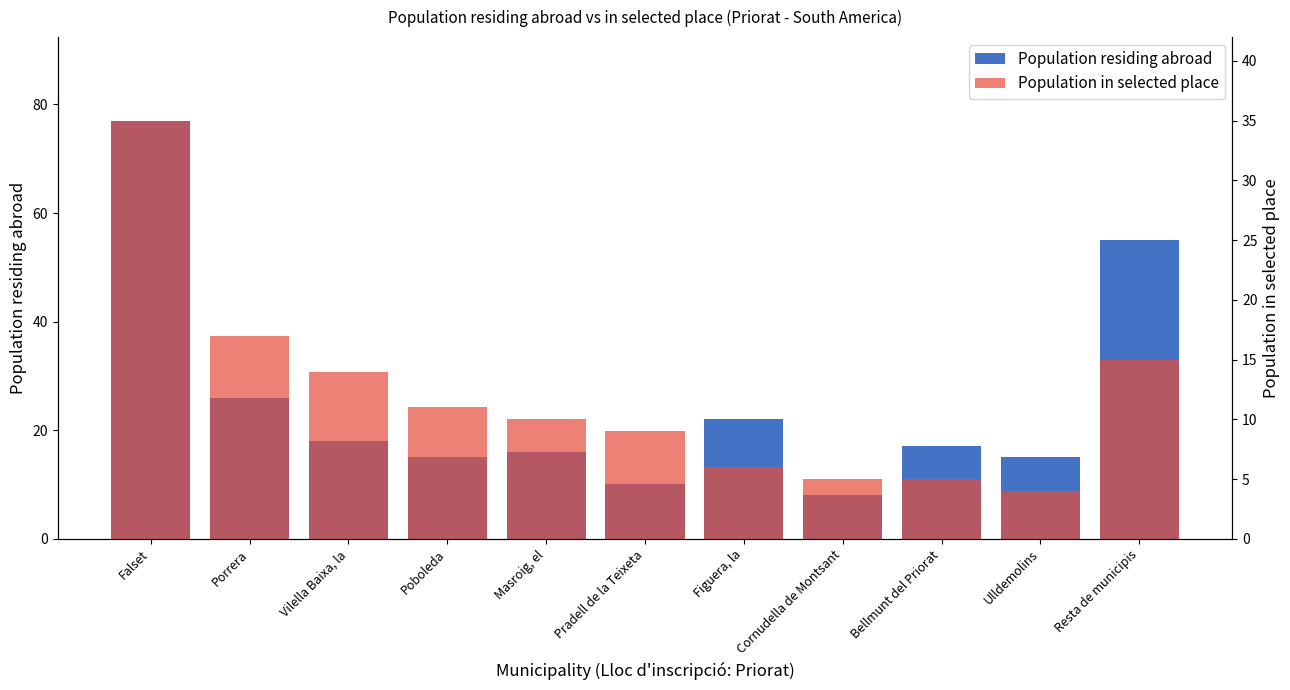

At which label is Population in selected place closest to 19?

Porrera